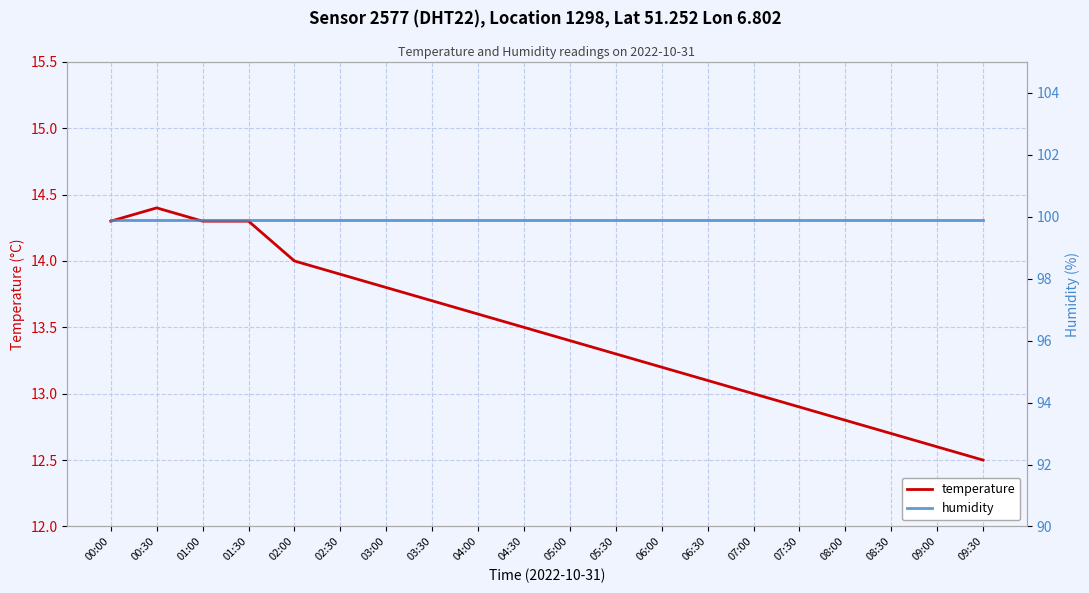

What is the total value across all series at 03:00?

113.7